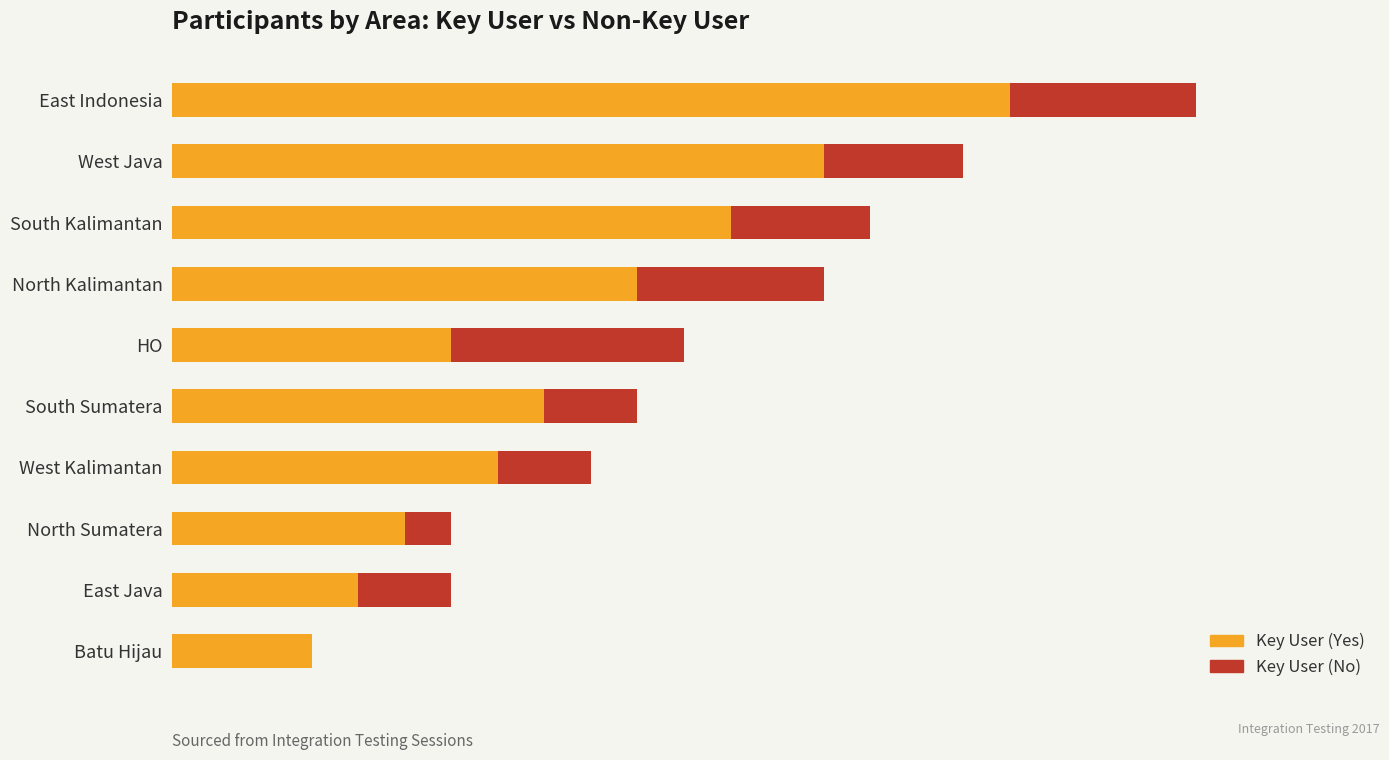

At which label is Key User (Yes) closest to 10?

North Kalimantan